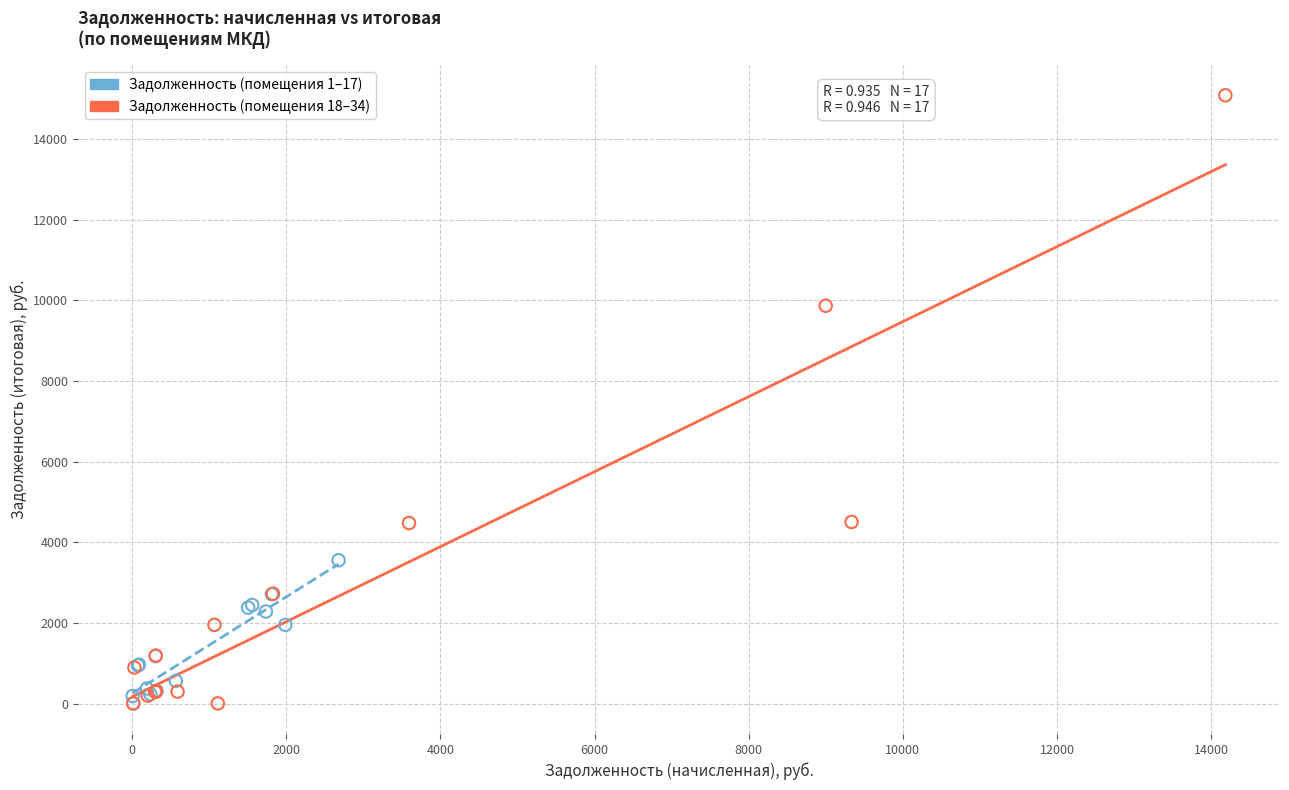

What are all the series names shown in the legend?

Задолженность (помещения 1–17), Задолженность (помещения 18–34)